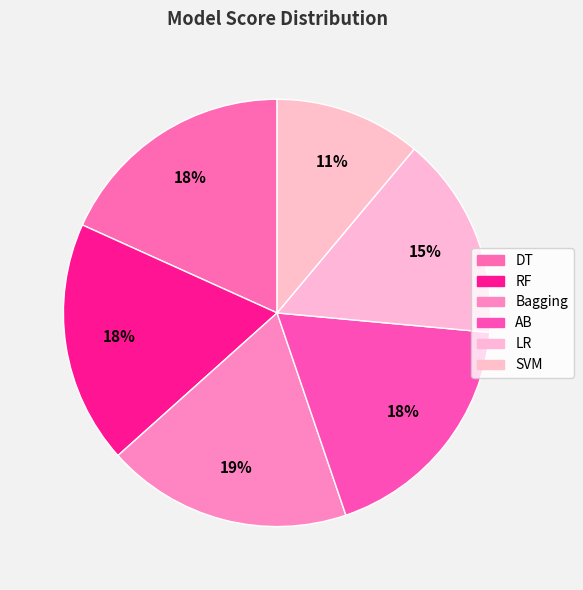

Which has a higher value, Bagging or LR?

Bagging